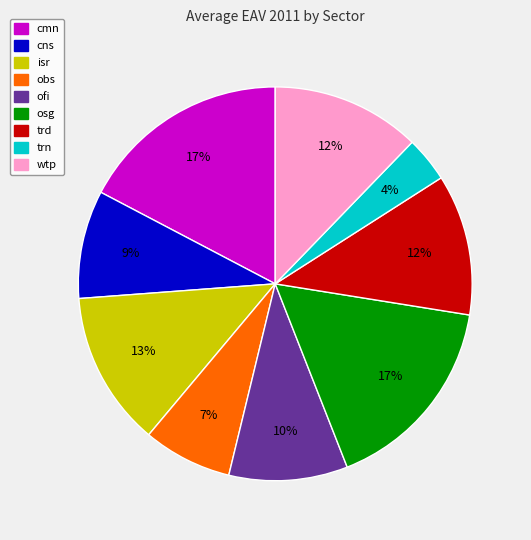

Does any single category account for the majority?

No